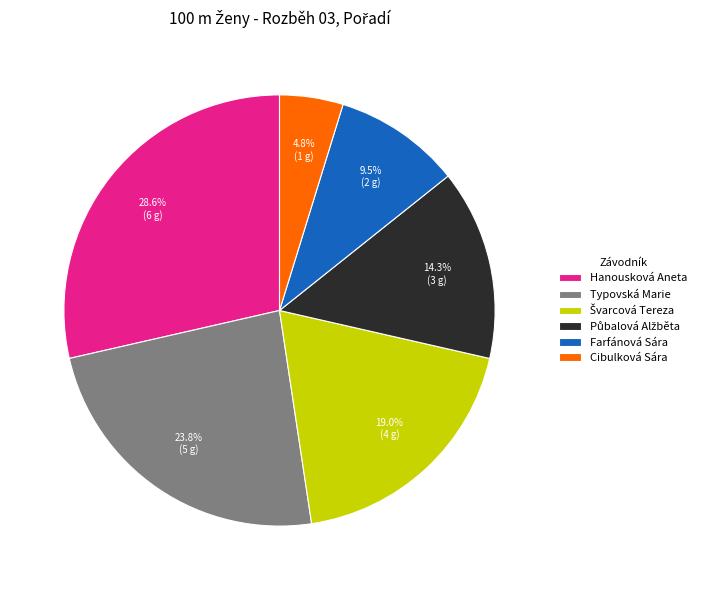

Count the number of slices in the pie.

6